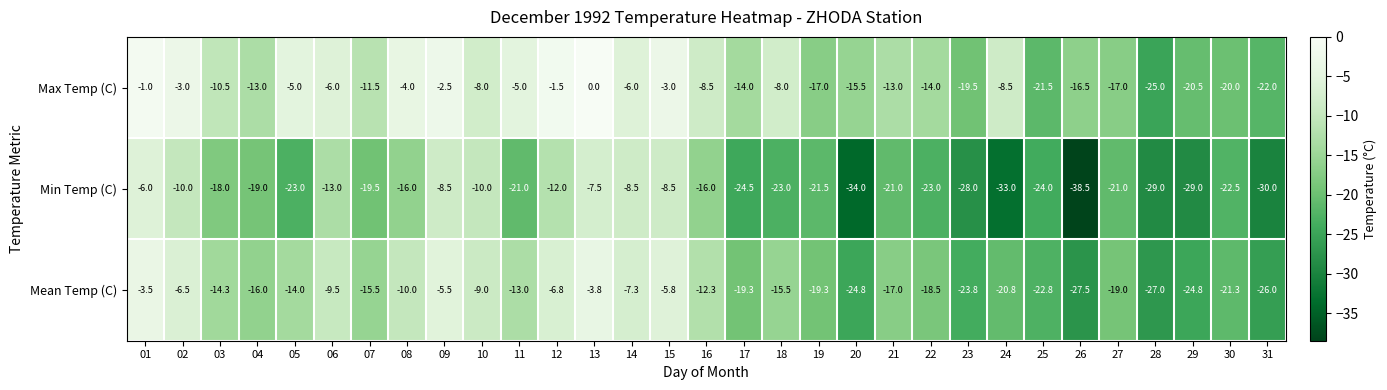

Is it true that Min Temp (C) equals -37.6 at 25?

False